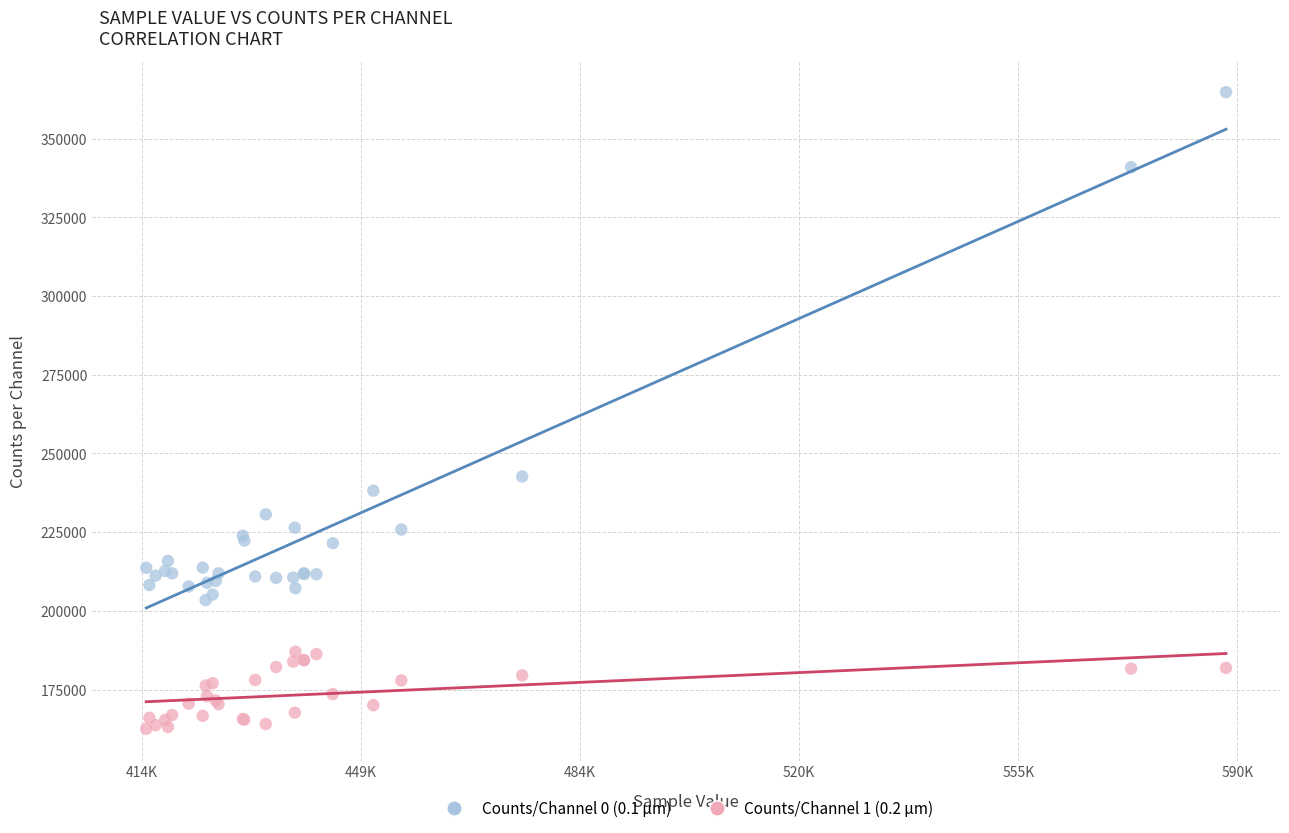

Across all series, what Y value is closest to 263676?

242694